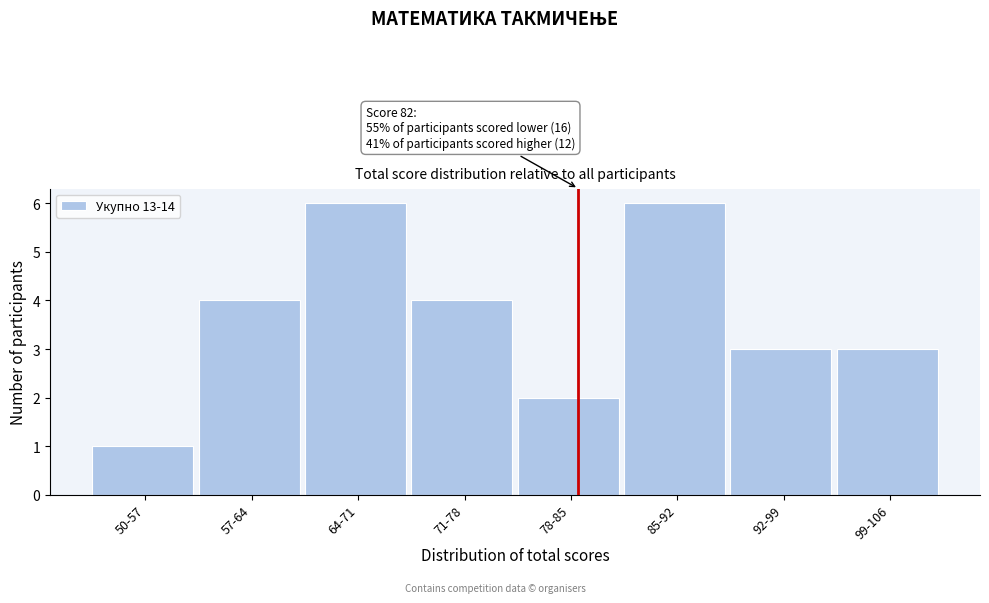

Reading right to left, what are all the values shown in this chart?

3	3	6	2	4	6	4	1